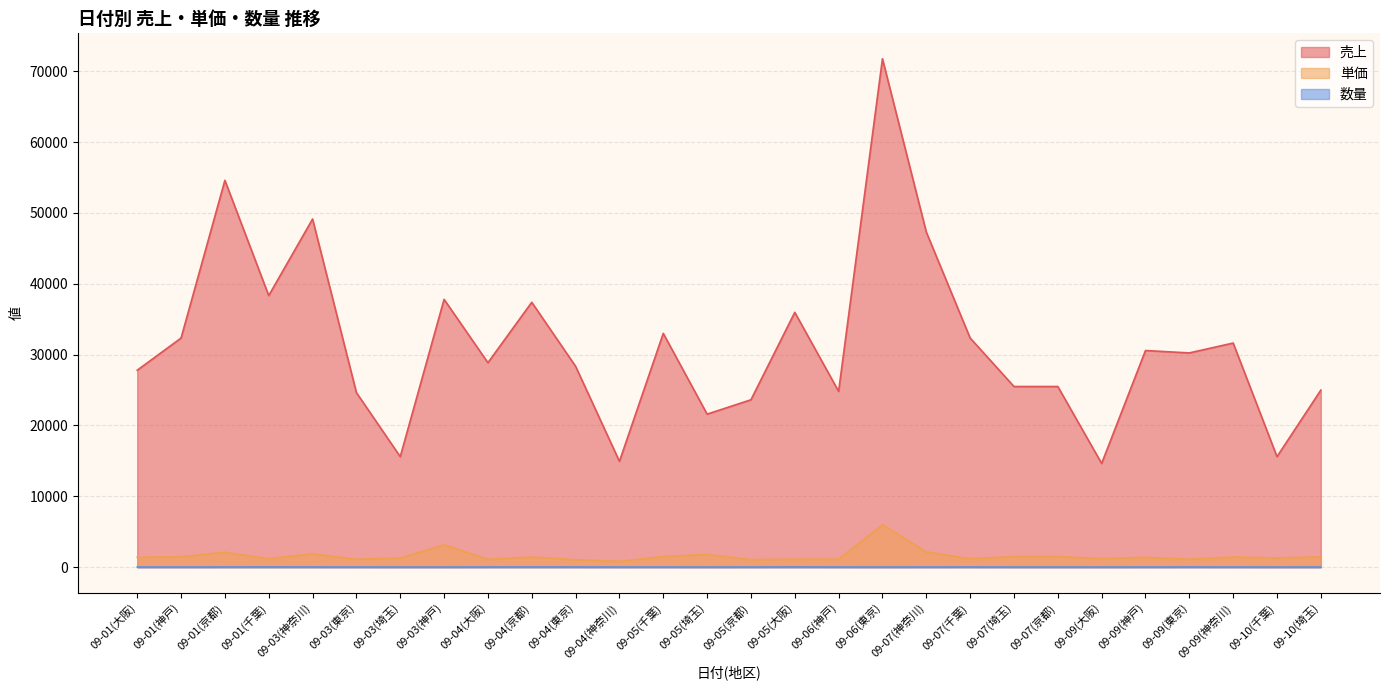

Between 09-05(埼玉) and 09-04(東京), which is larger?

09-04(東京)